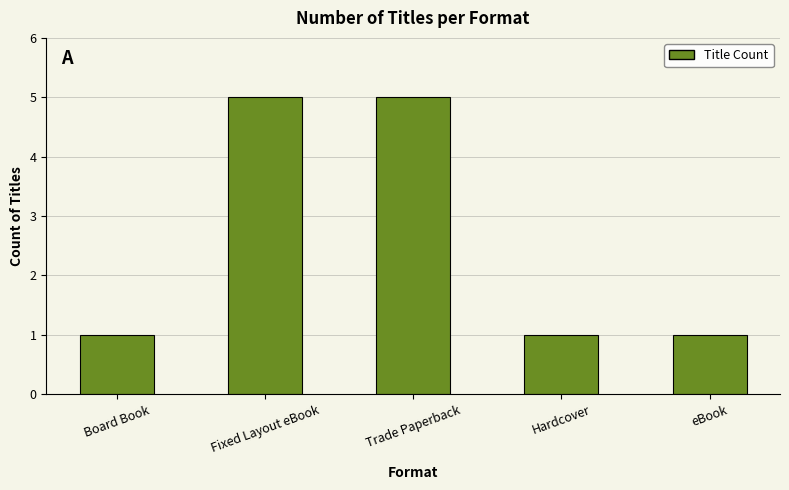

What value does the data have at eBook?

1